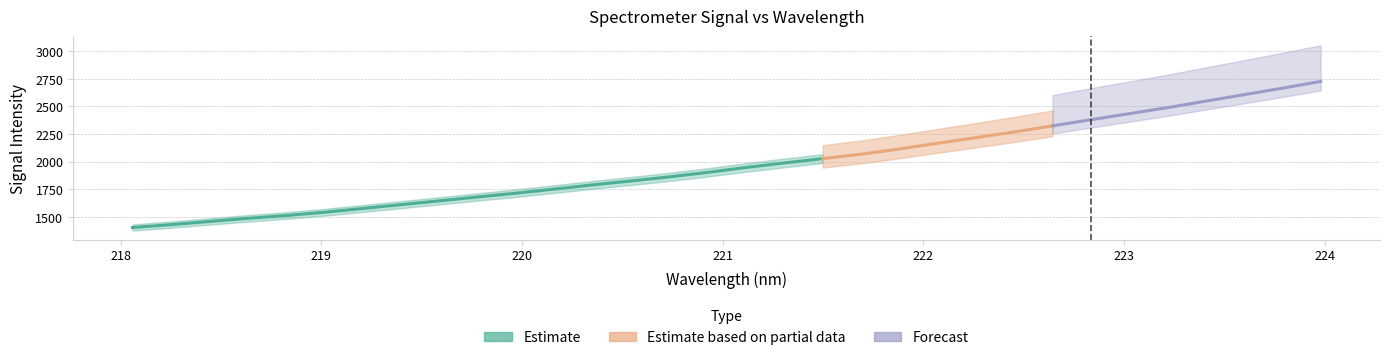

Reading left to right, transcribe all the data shown in this chart.

x: 0=218.1	1=218.3	2=218.4	3=218.6	4=218.8	5=219.0	6=219.2	7=219.4	8=219.6	9=219.8	10=220.0	11=220.2	12=220.4	13=220.5	14=220.7	15=220.9	16=221.1	17=221.3	18=221.5	19=221.7	20=221.9	21=222.1	22=222.3	23=222.5	24=222.6	25=222.8	26=223.0	27=223.2	28=223.4	29=223.6	30=223.8	31=224.0
y: 0=1403.0	1=1429.3	2=1458.0	3=1486.2	4=1511.8	5=1541.2	6=1575.7	7=1610.1	8=1644.7	9=1679.8	10=1713.9	11=1751.2	12=1789.0	13=1824.8	14=1861.4	15=1902.3	16=1946.4	17=1987.7	18=2026.6	19=2066.5	20=2114.3	21=2165.8	22=2216.3	23=2267.8	24=2323.0	25=2378.7	26=2433.3	27=2487.8	28=2546.8	29=2605.2	30=2664.0	31=2724.9